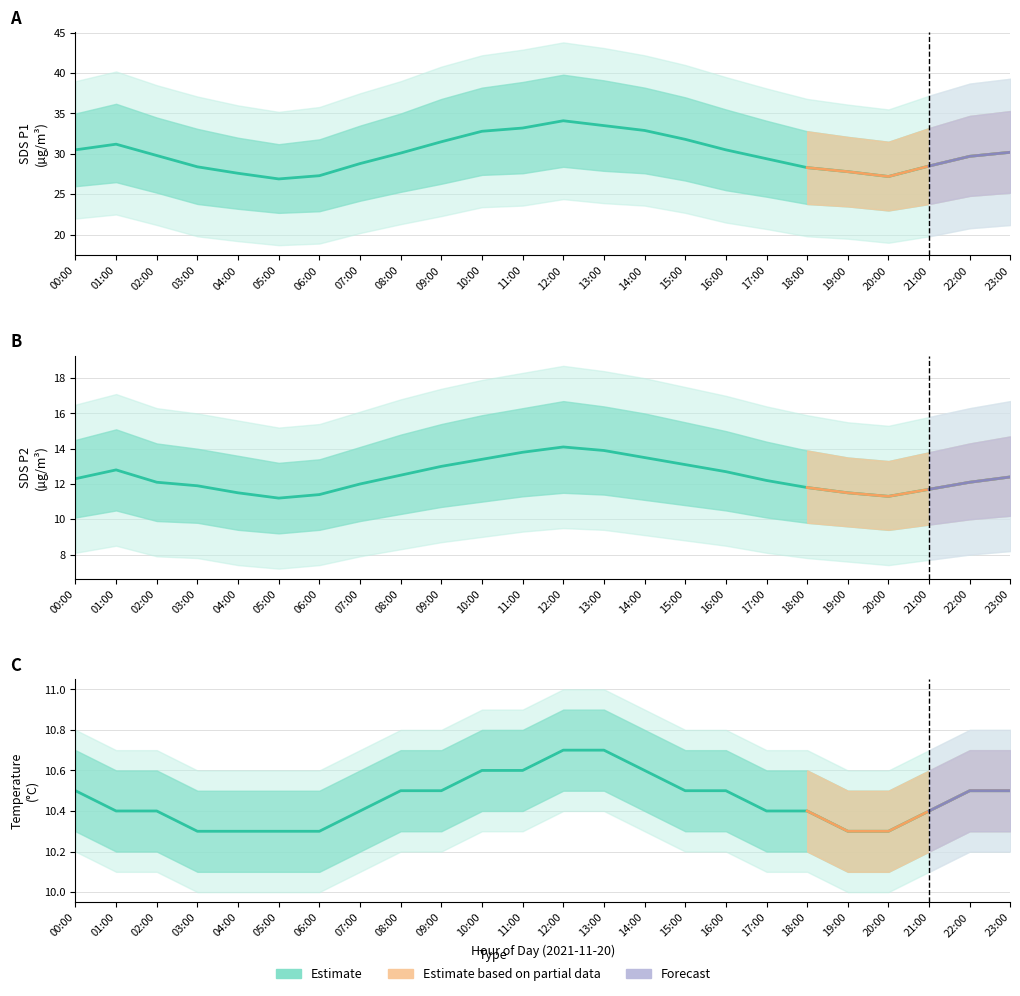

How many lines are shown in the chart?

3